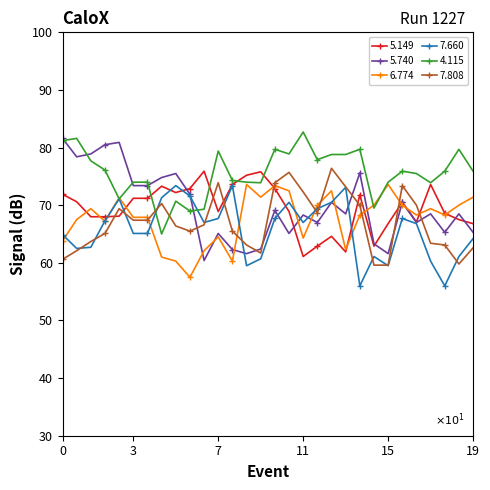

What is the value of the 6.774 point at the 15th from the left?

71.4